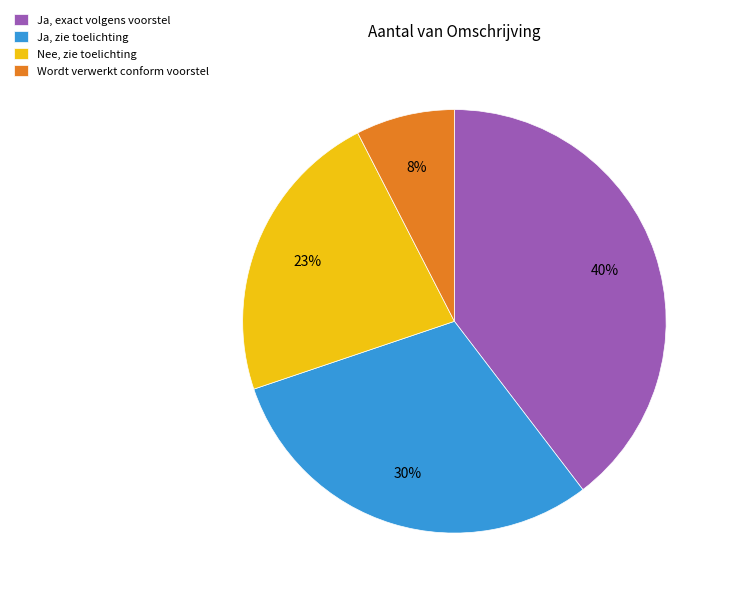

To the nearest percent, what portion does Ja, exact volgens voorstel represent?

40%